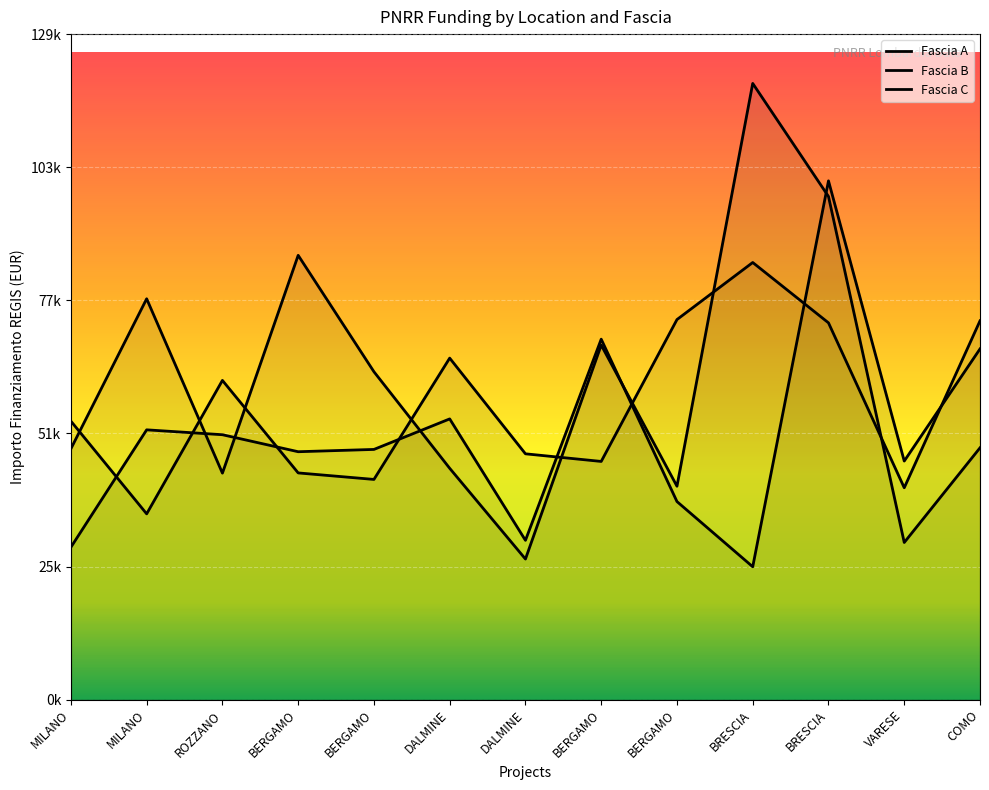

What are all the series names shown in the legend?

Fascia A, Fascia B, Fascia C